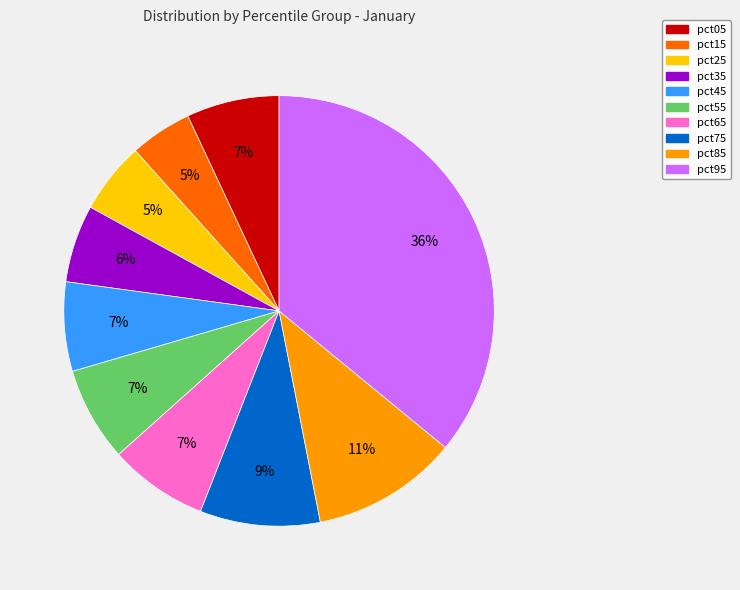

The pct75 slice represents 9% of the pie. True or false?

True